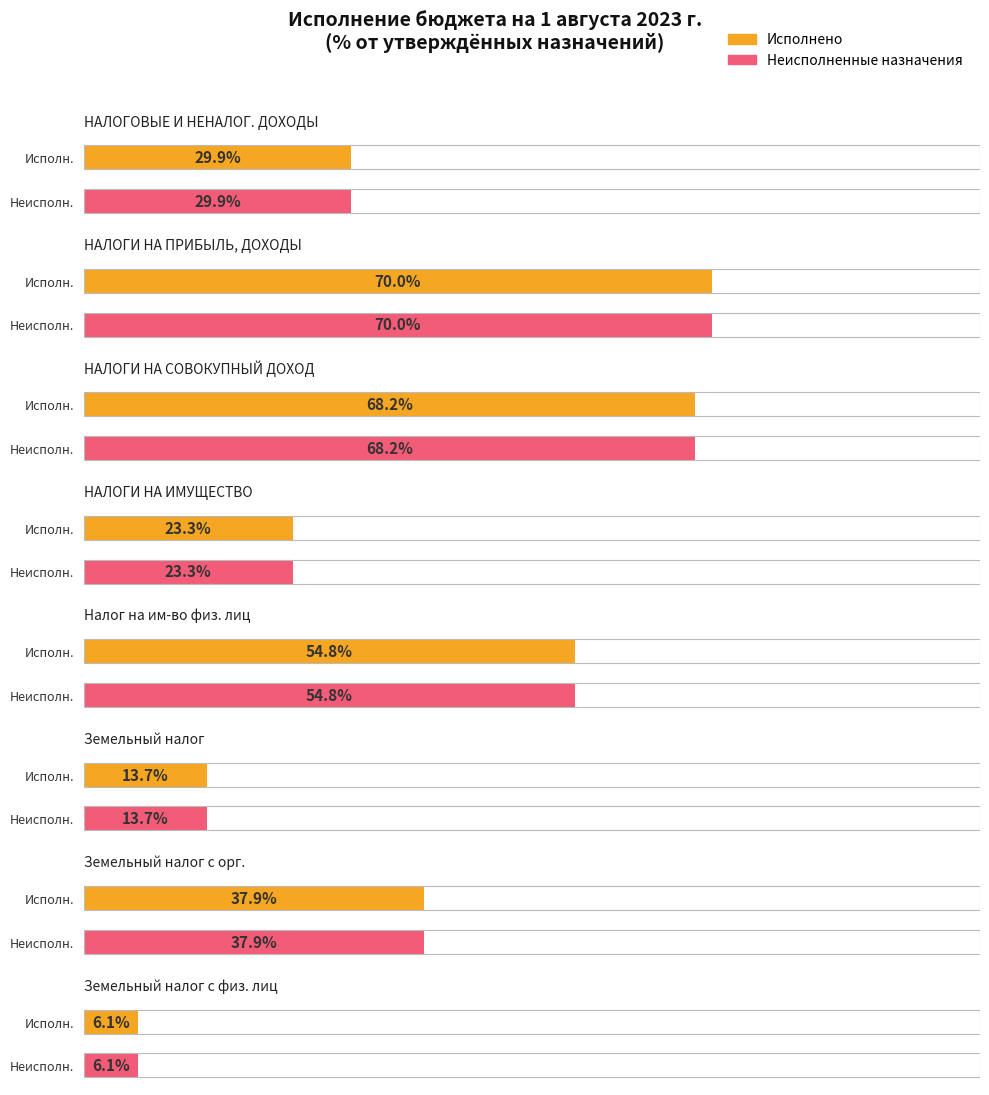

Are the bars grouped side by side (vs. stacked)?

Yes